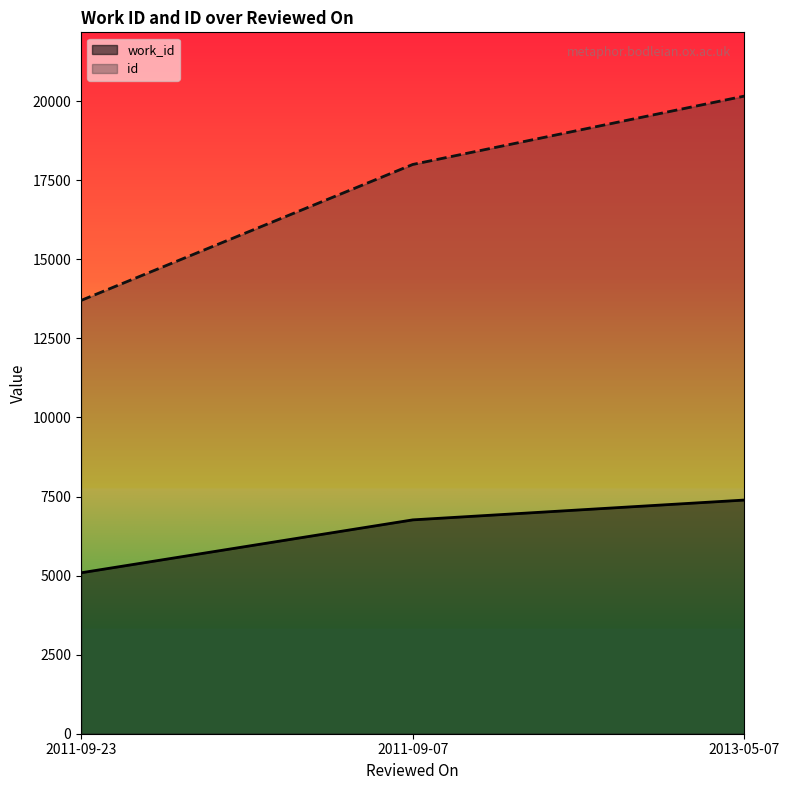

At which label does work_id reach its peak?

2013-05-07